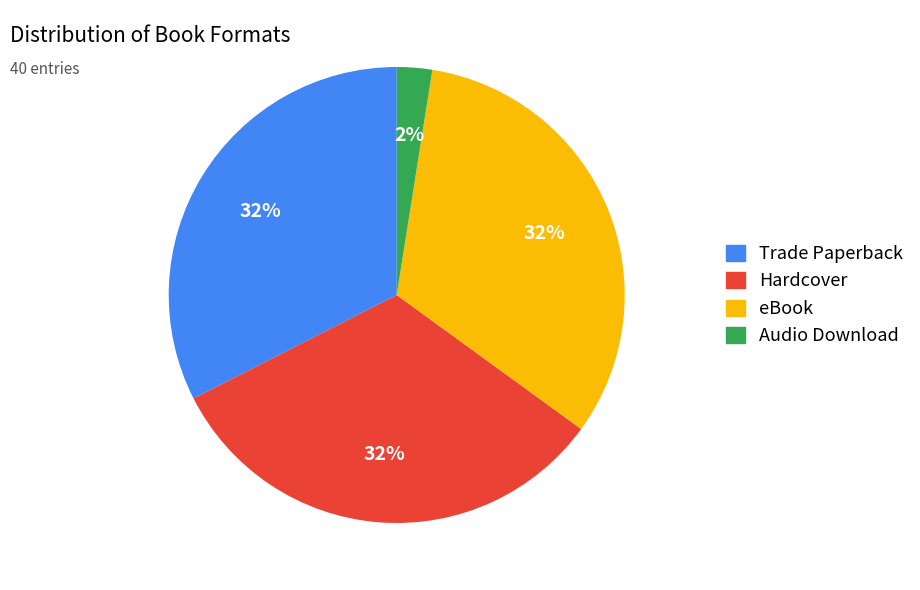

Is it true that eBook is 32% of the pie?

True